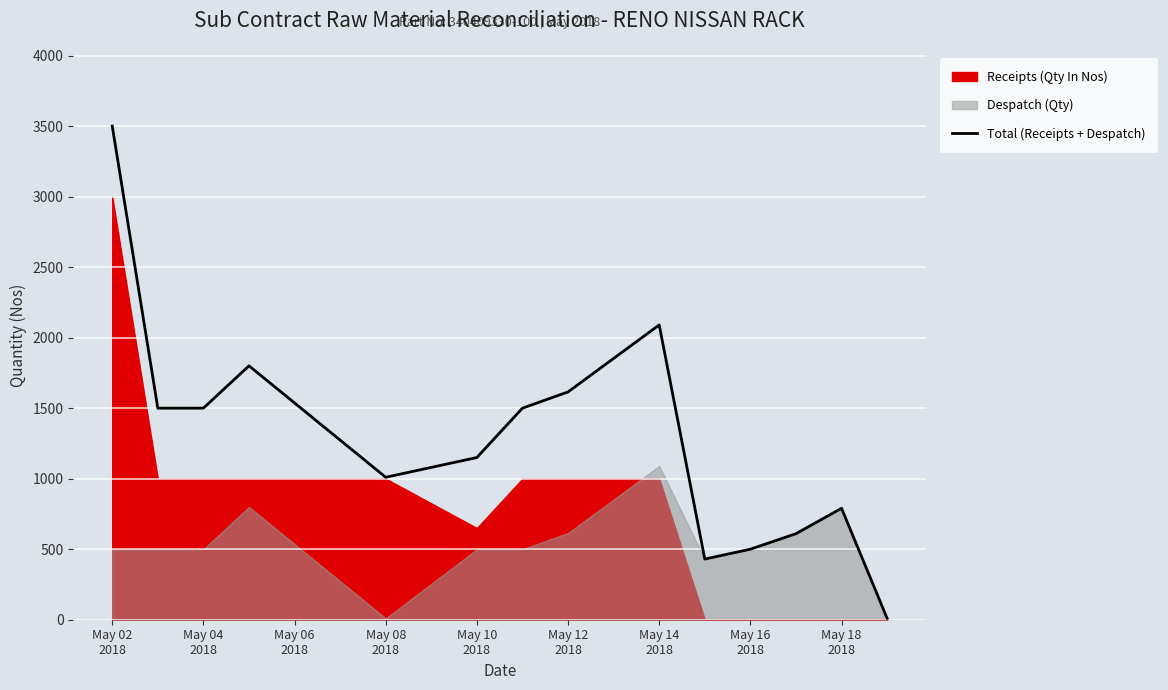

What is the value of the 14th point from the left?

10